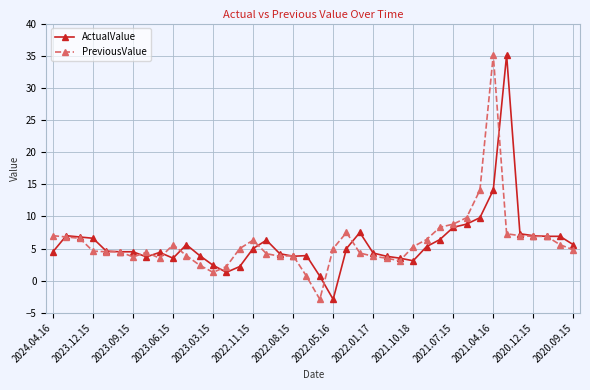

What is the smallest value displayed?

-2.9